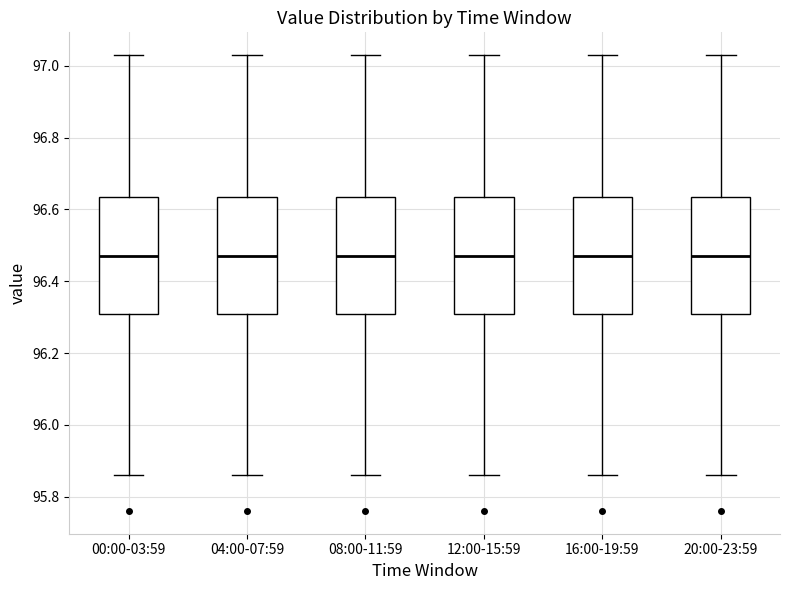

Reading left to right, transcribe this box plot: for each box, give where its median line is, the range the box spans, and where its two whiskers end, as read against the y-axis. The values are not printed on the chart, so give them approximately, as read against the axis.

00:00-03:59: median 96.48, box 96.32 to 96.64, whiskers 95.86 to 97.04
04:00-07:59: median 96.48, box 96.32 to 96.64, whiskers 95.86 to 97.04
08:00-11:59: median 96.48, box 96.32 to 96.64, whiskers 95.86 to 97.04
12:00-15:59: median 96.48, box 96.32 to 96.64, whiskers 95.86 to 97.04
16:00-19:59: median 96.48, box 96.32 to 96.64, whiskers 95.86 to 97.04
20:00-23:59: median 96.48, box 96.32 to 96.64, whiskers 95.86 to 97.04